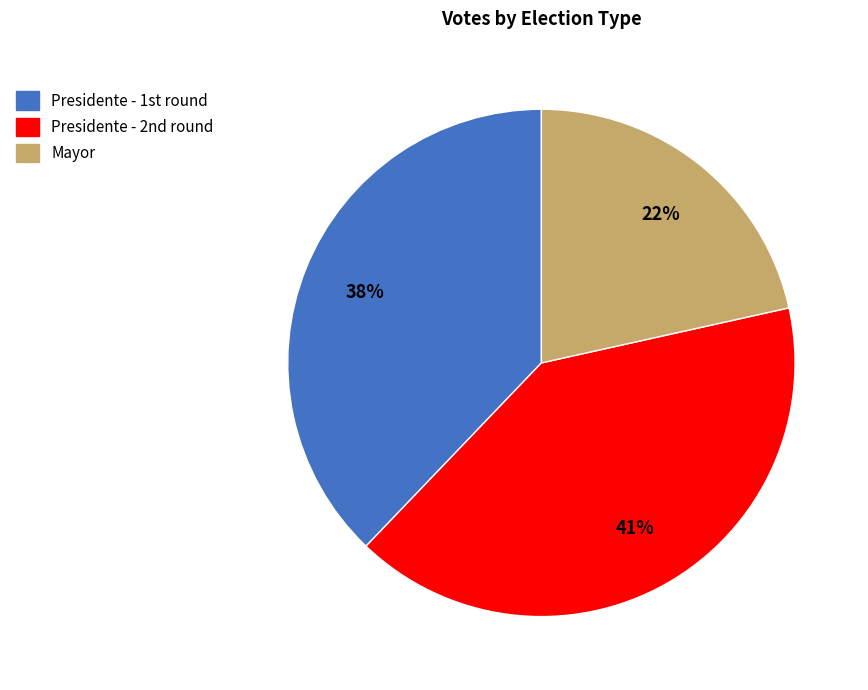

Count the number of slices in the pie.

3